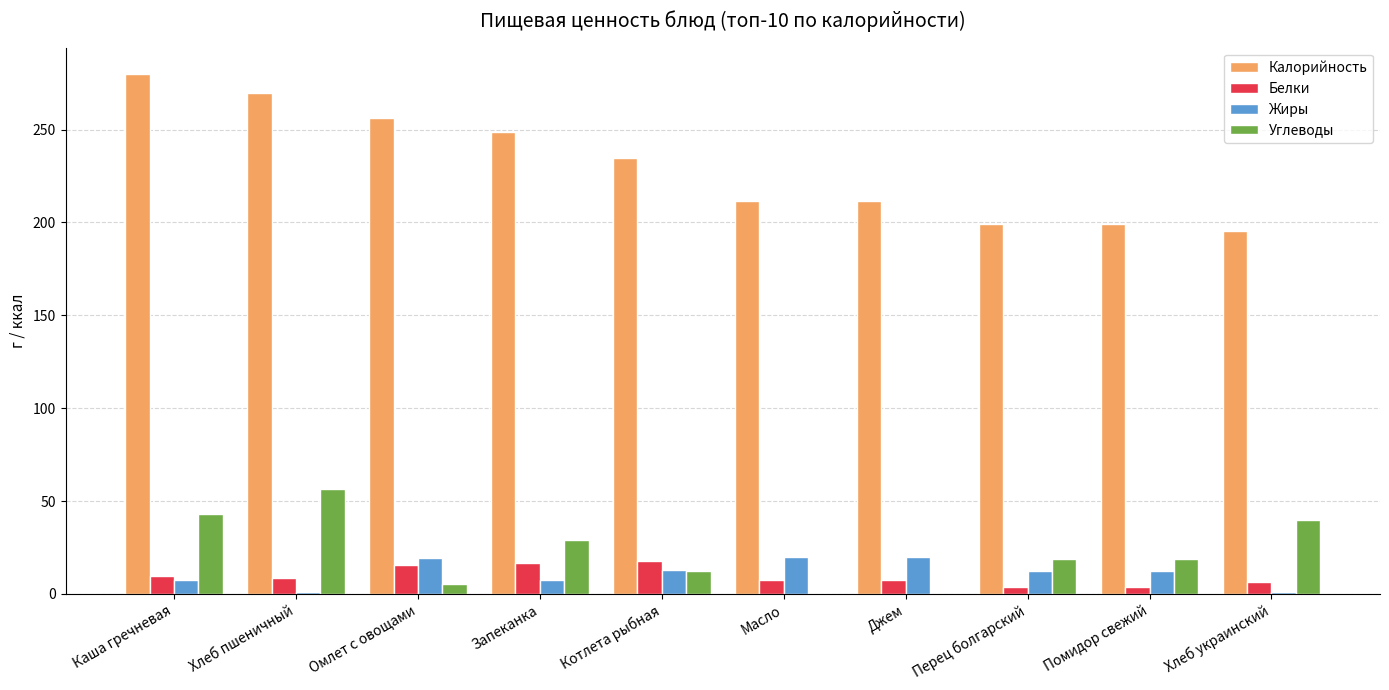

Is the value of Углеводы at Джем greater than the value of Жиры at Масло?

No